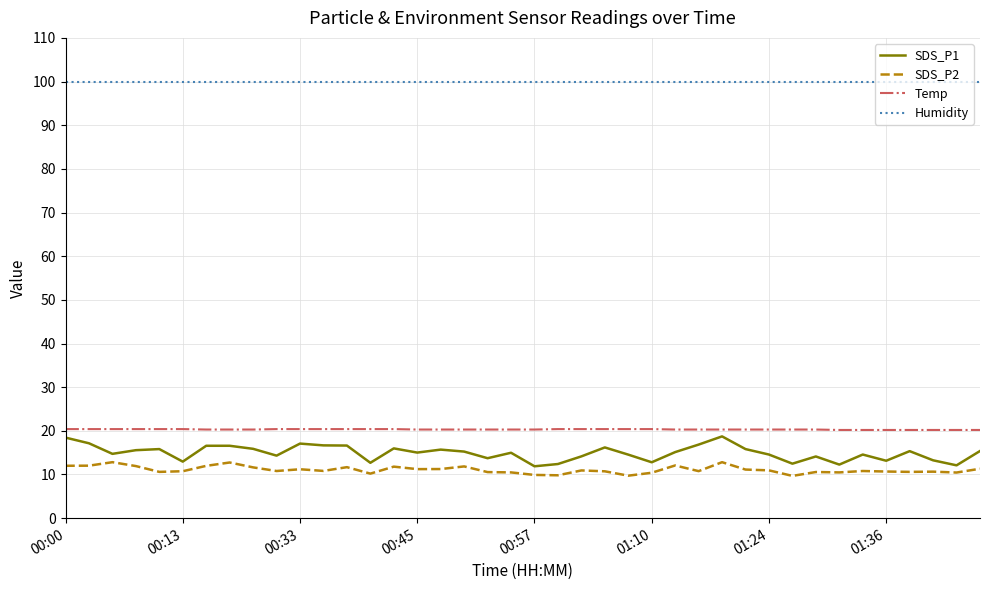

What is the difference between the second highest and second lowest values in the Temp series?

0.2